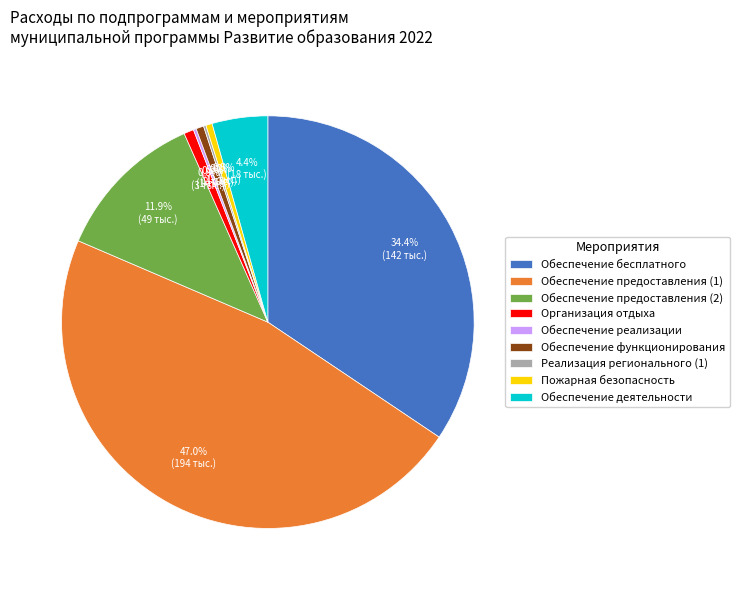

What is the largest slice in the pie chart?

Обеспечение предоставления (1)